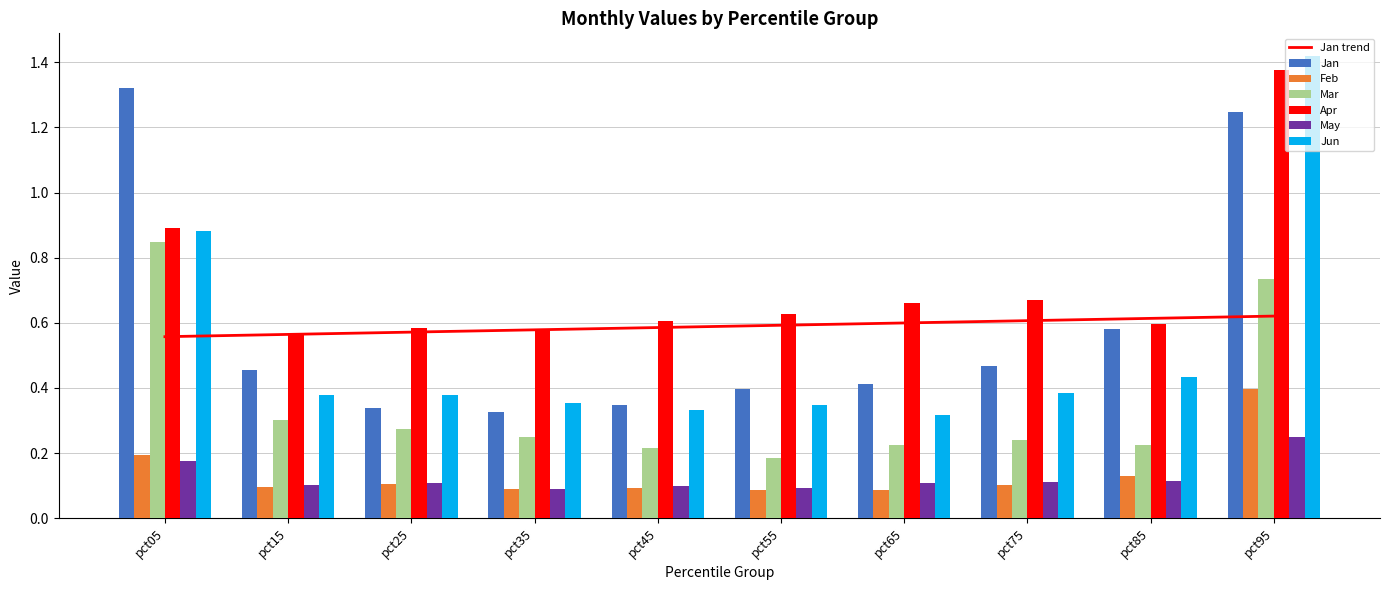

True or false: Jun has a value of 0.4 at pct25.

True